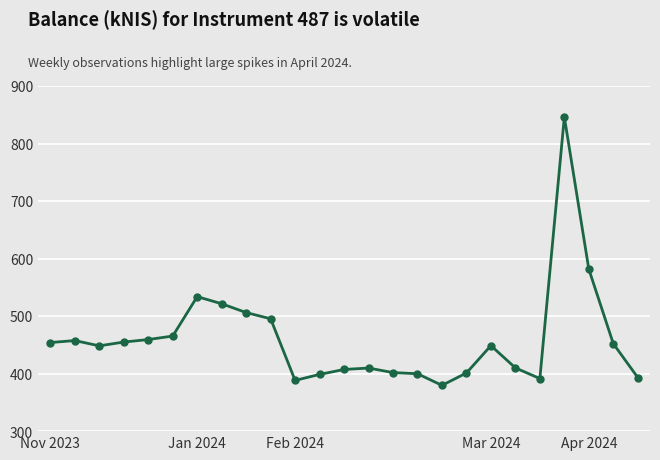

What is the greatest value displayed?

846.1